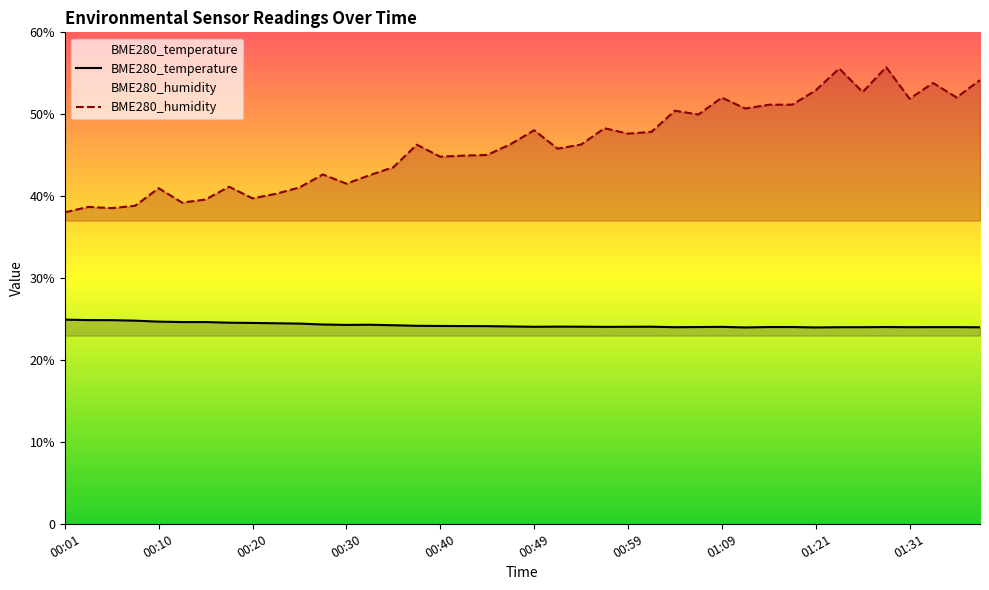

True or false: BME280_temperature has a value of 24.1 at 00:59.

True